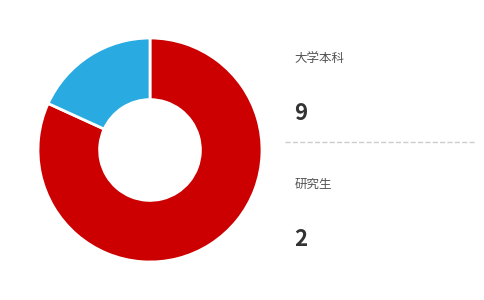

Does any single category account for the majority?

Yes